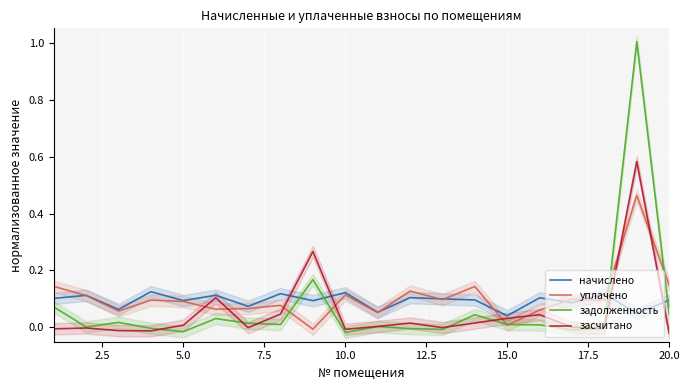

Rank the series by their average value, from lowest to highest.

засчитано, задолженность, начислено, уплачено